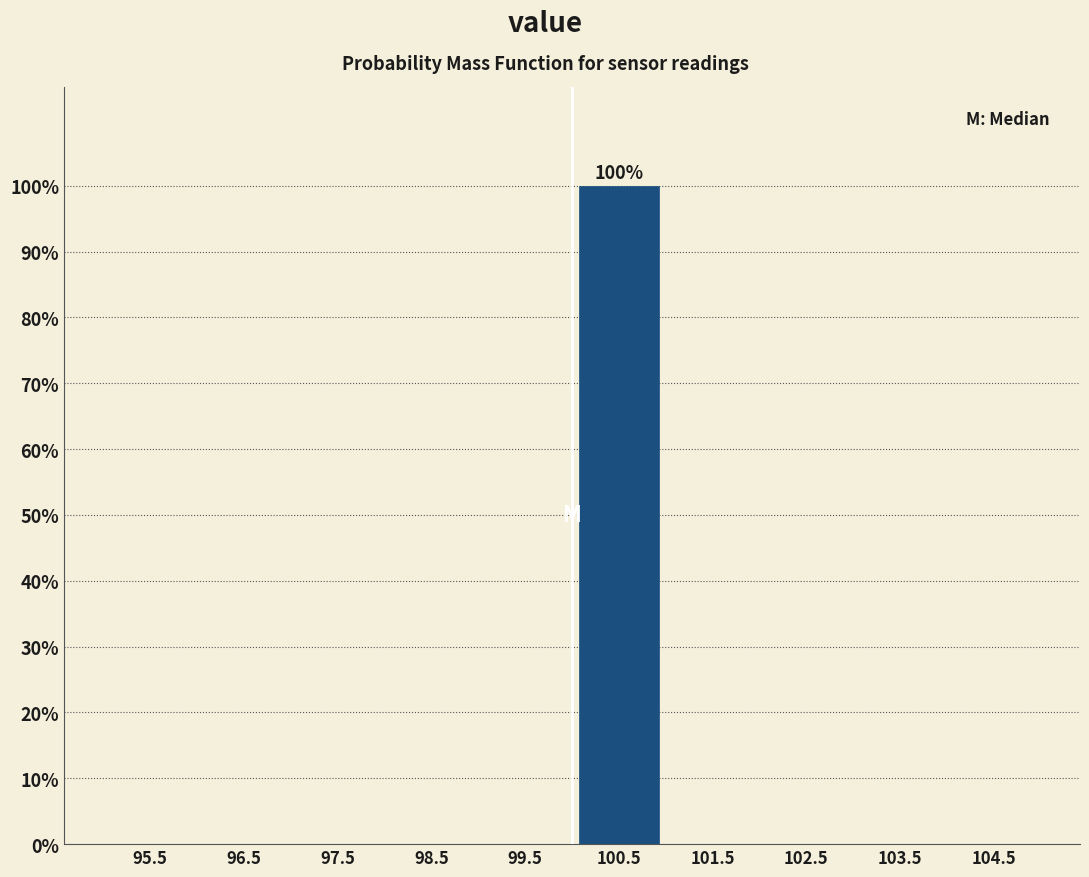

Over which range of the x-axis is the bar tallest?

100 to 101